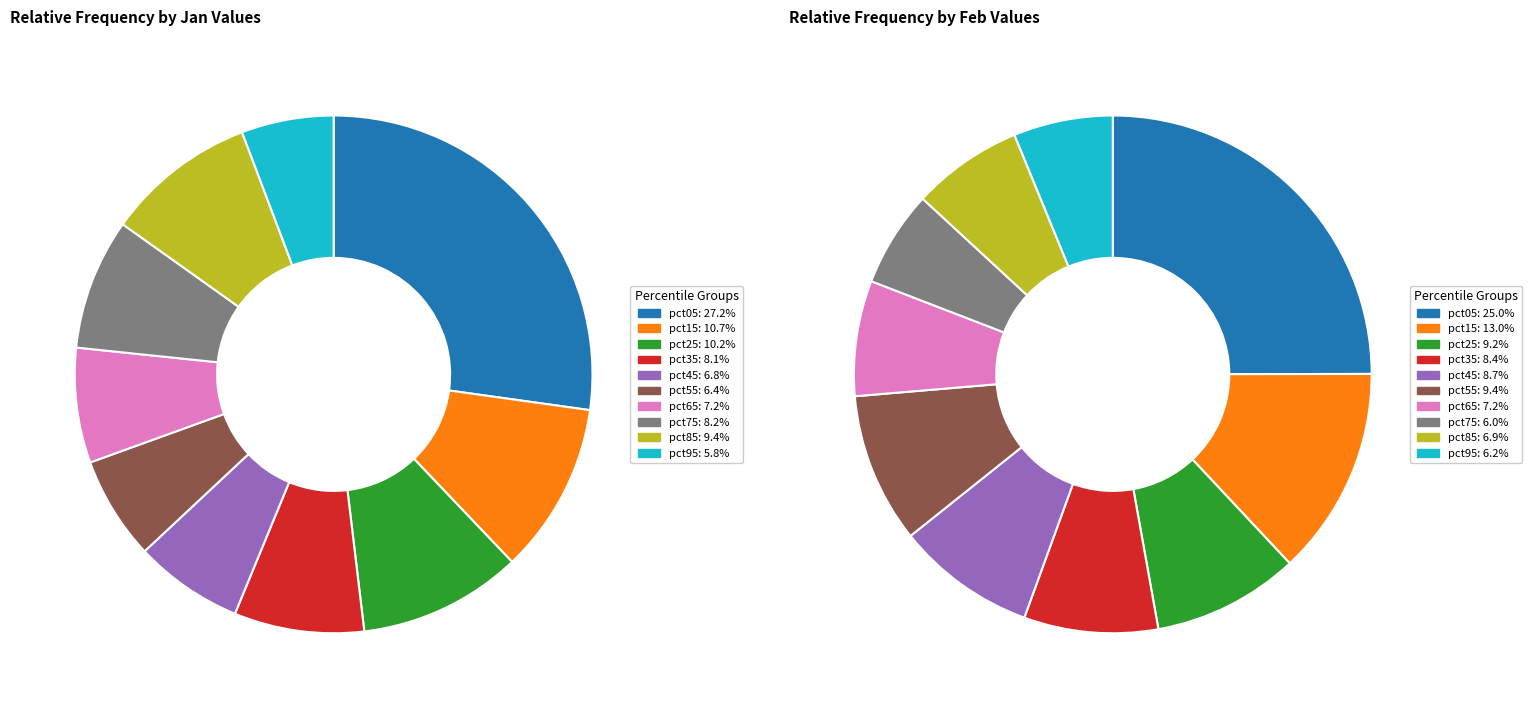

To the nearest percent, what is the average slice percentage?

10%